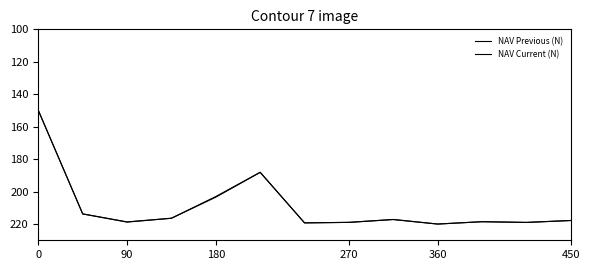

Does the chart display data point markers on the line(s)?

No